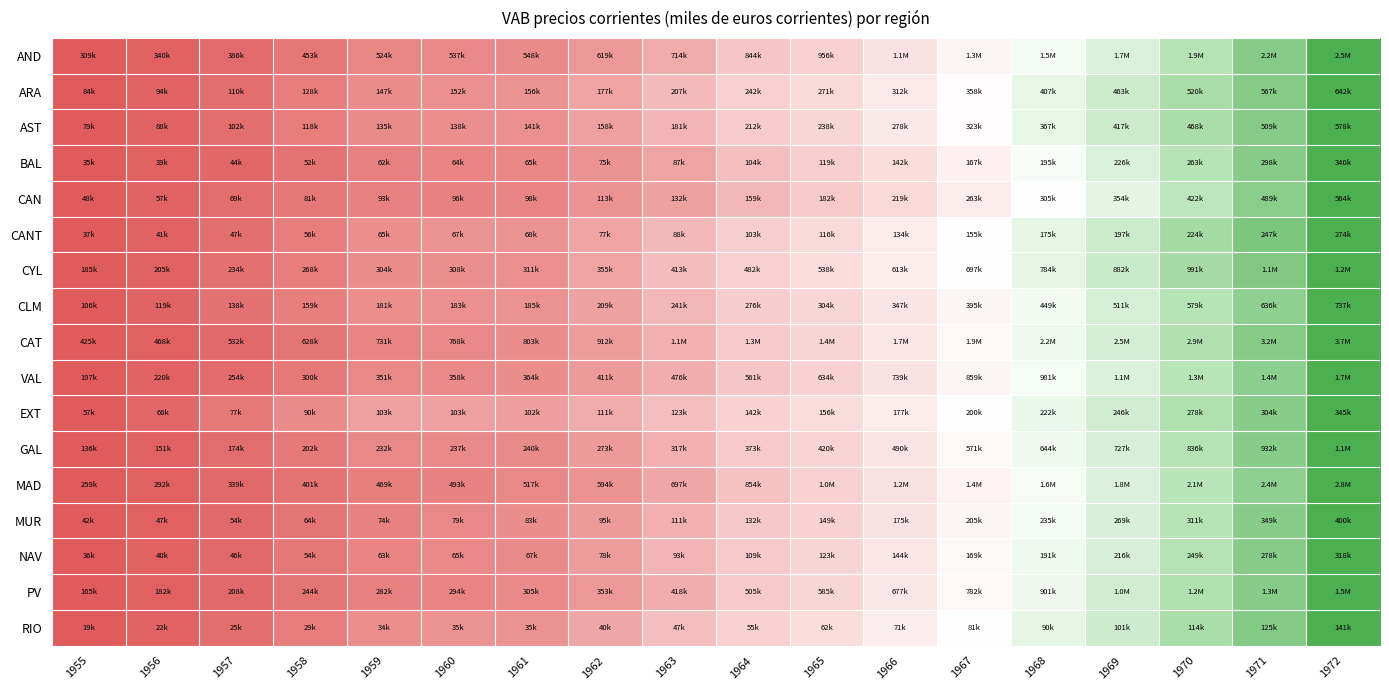

Which has a higher value, 1970 or 1958?

1970